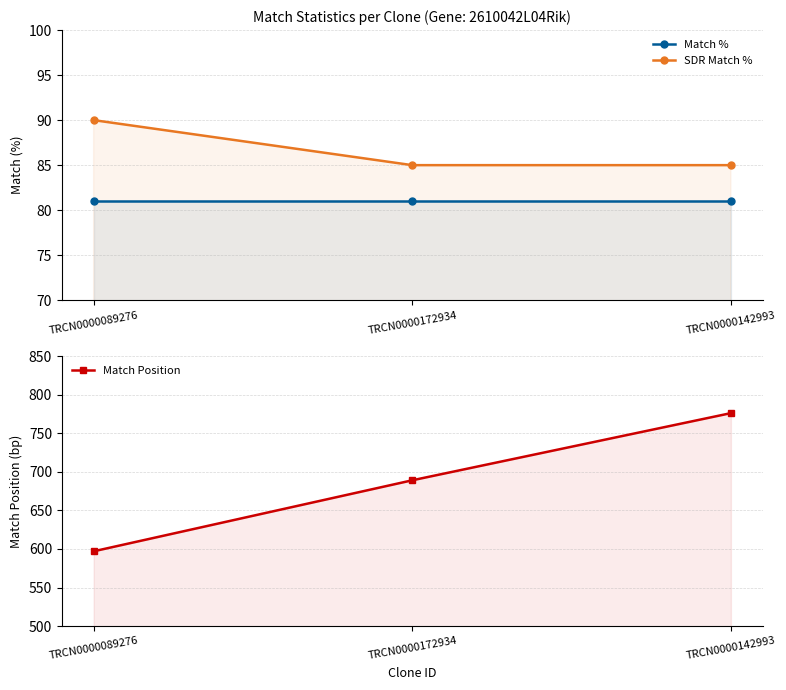

True or false: Match Position has a value of 776 at TRCN0000142993.

True